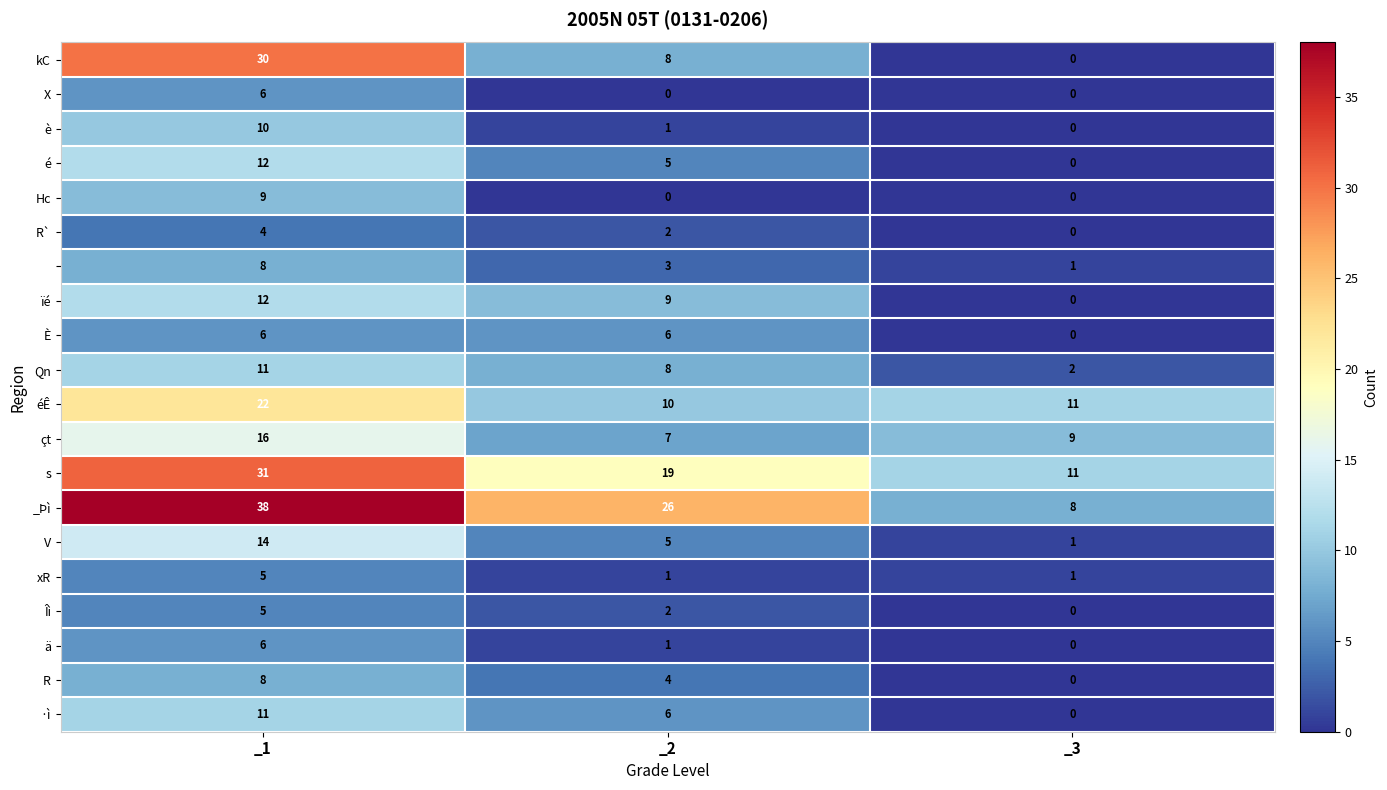

At which category does the chart reach its peak across all series?

_1